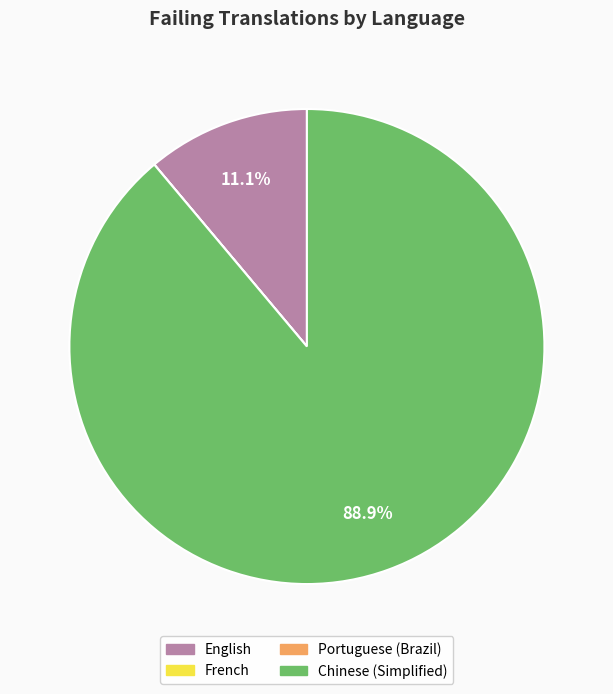

To the nearest percent, what percentage of the pie is English?

11%